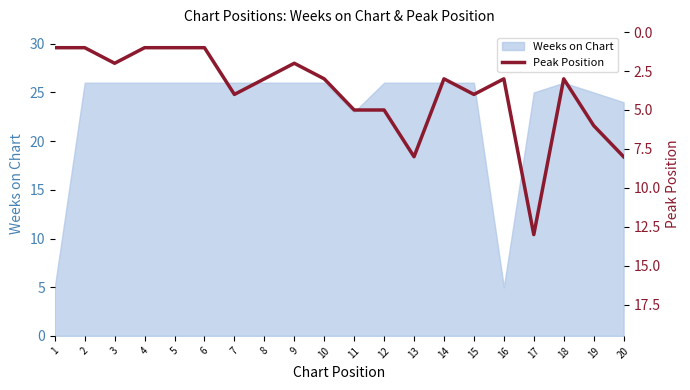

What is the highest value of the Weeks on Chart series?

26